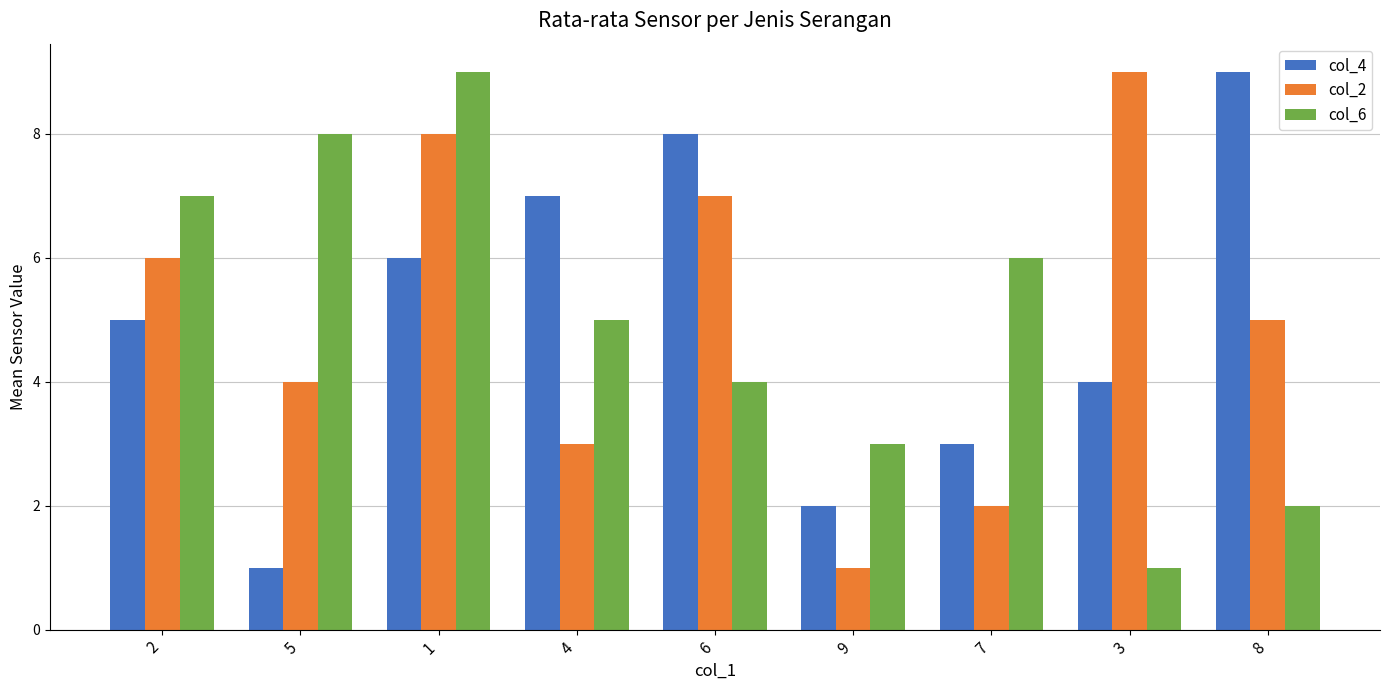

What is the value of the col_4 bar at the 5th from the left?

8